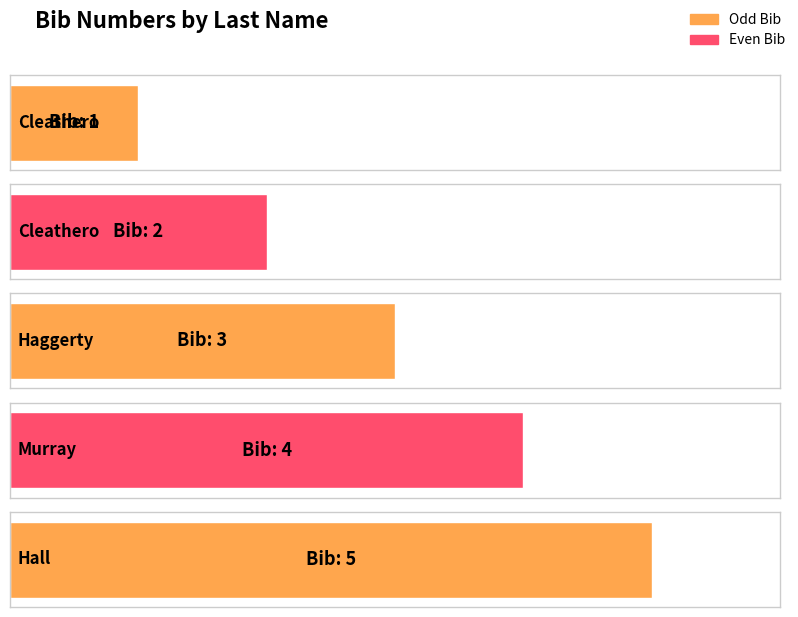

What is the difference between the second highest and second lowest values?

2